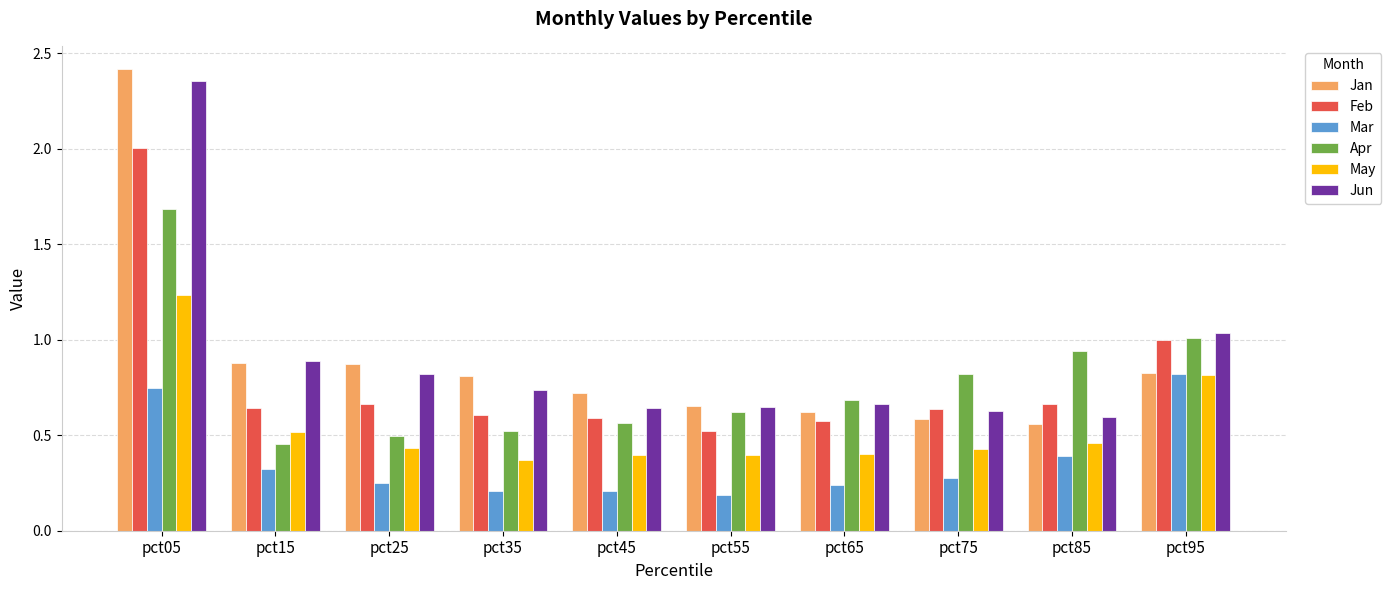

What is the maximum value for Apr?

1.7